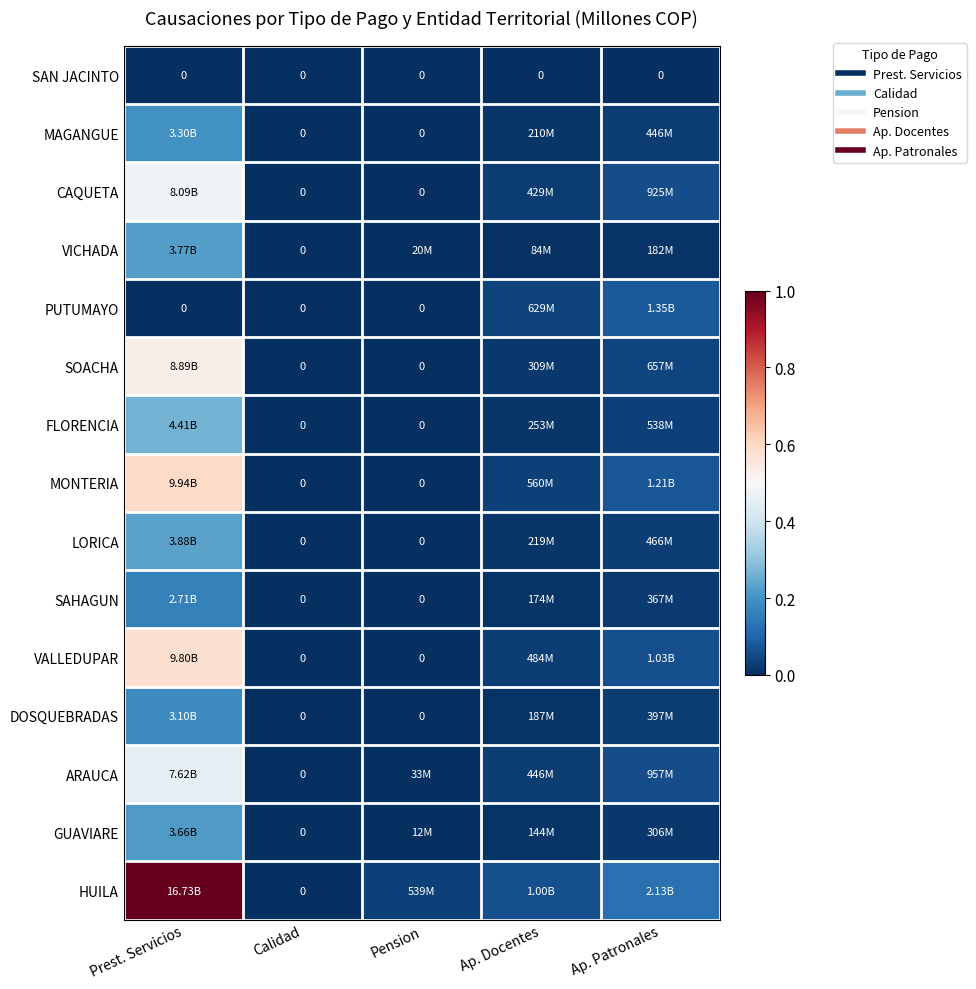

What is the difference between the maximum and minimum values in the SAHAGUN series?

0.2